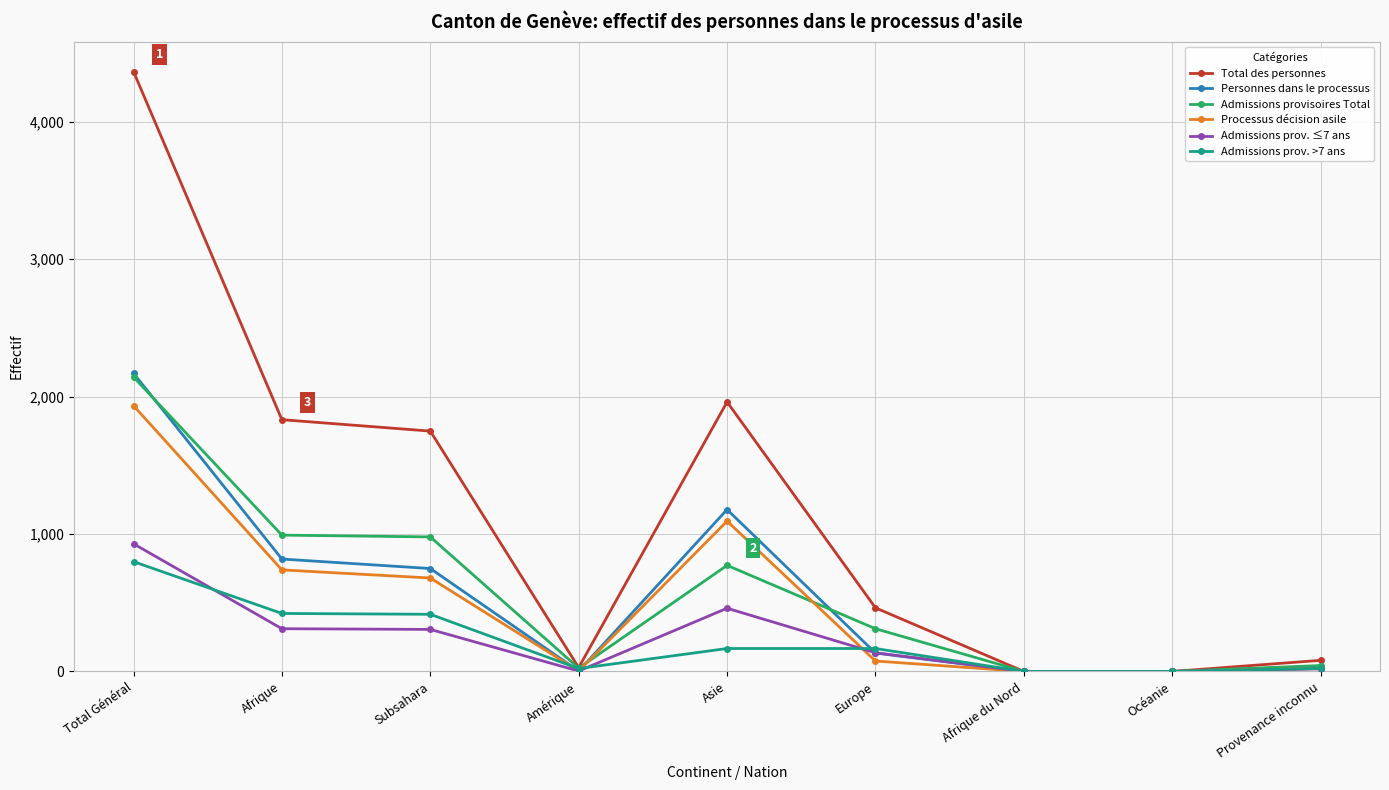

What is the label of the 2nd point from the left?

Afrique